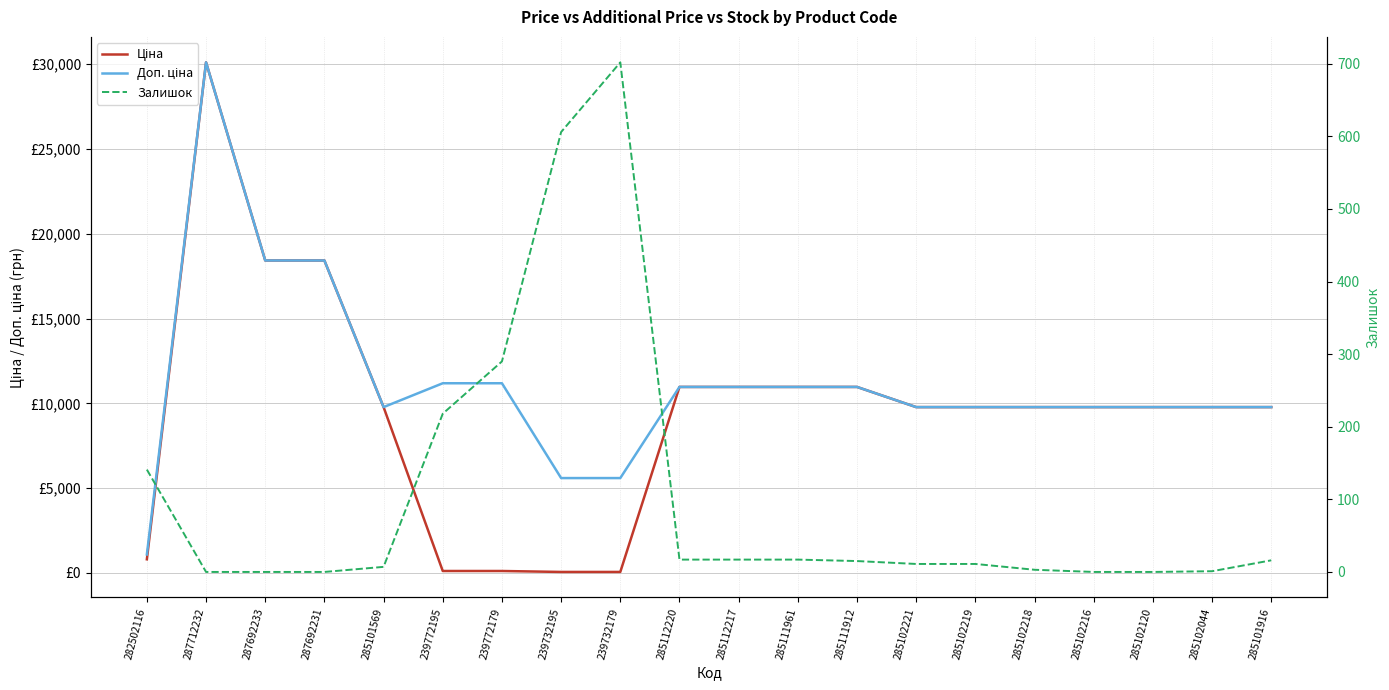

What is the difference between the maximum and minimum values in the Доп. ціна series?

29015.8